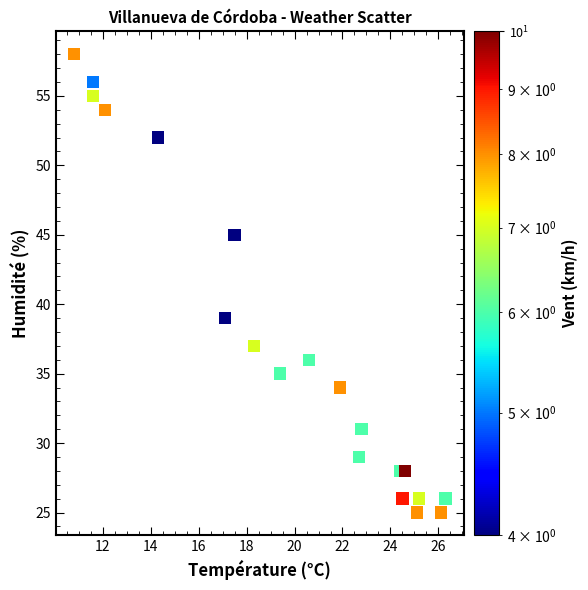

What Y value in the scatter plot is closest to 41?

39